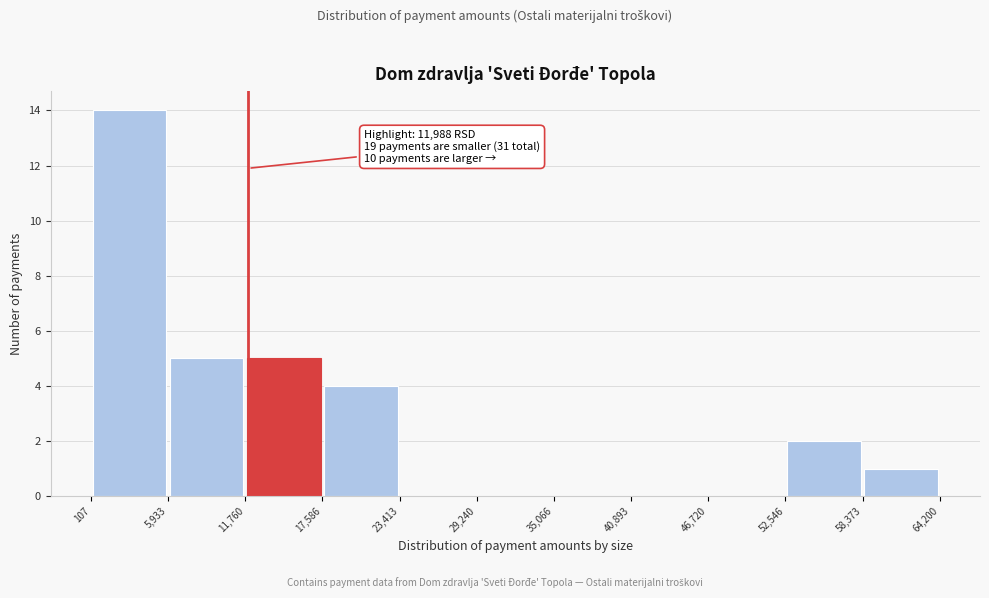

Which range on the x-axis has the tallest bar?

107 to 5,933